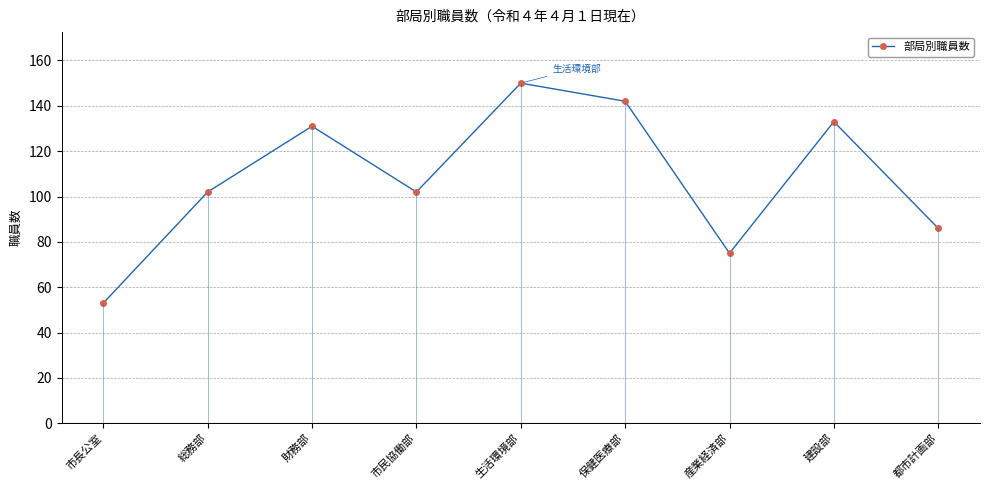

What is the sum of the values at 生活環境部 and 産業経済部?

225